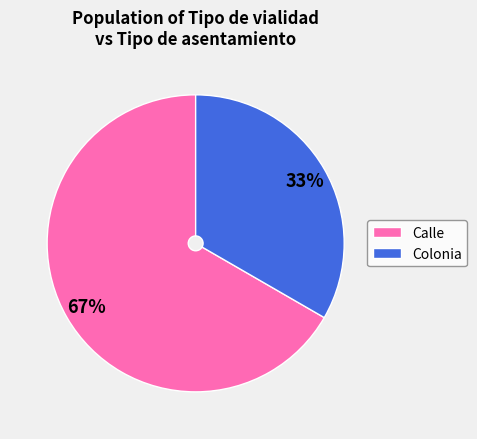

Is it true that Colonia is 25% of the pie?

False